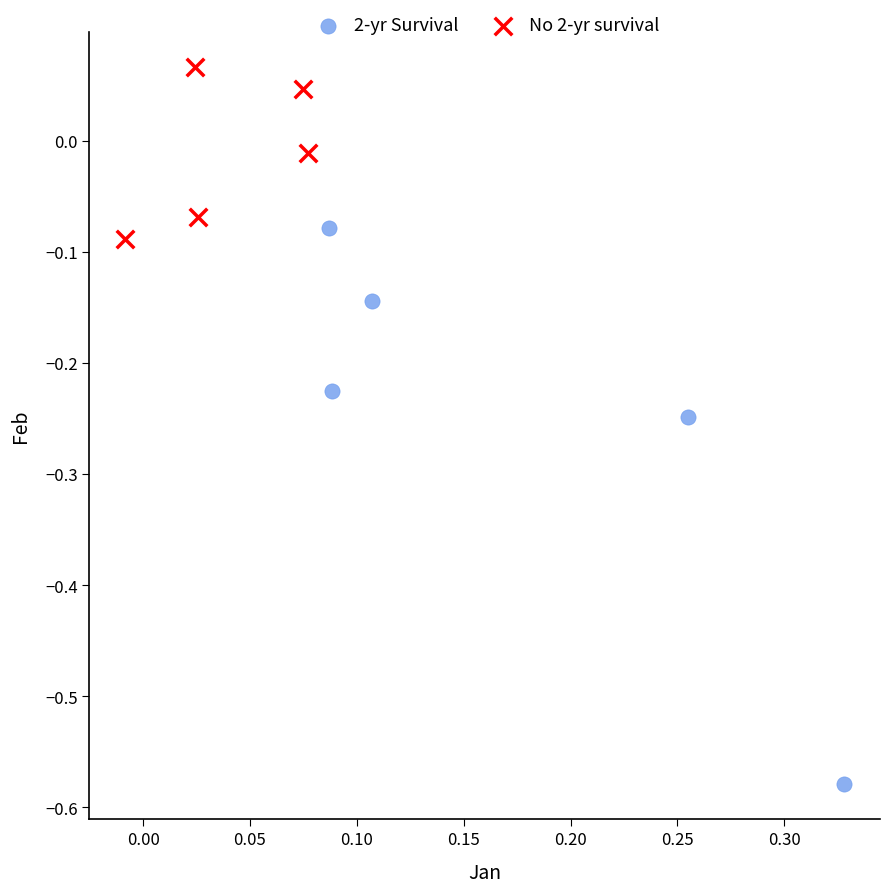

Which series contains the highest Y value?

No 2-yr survival